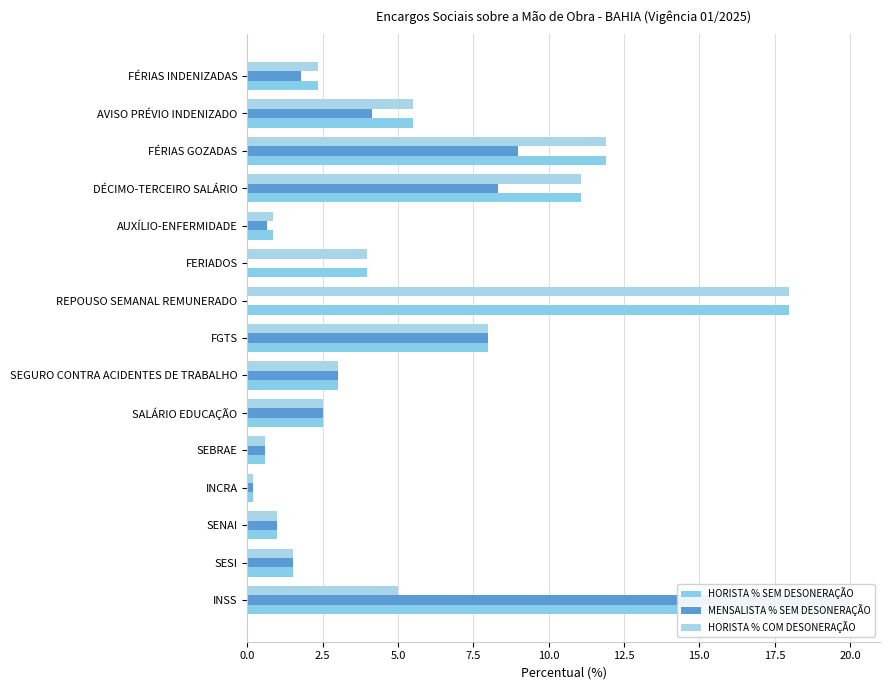

What is the approximate value of HORISTA % COM DESONERAÇÃO at INSS?

5.0